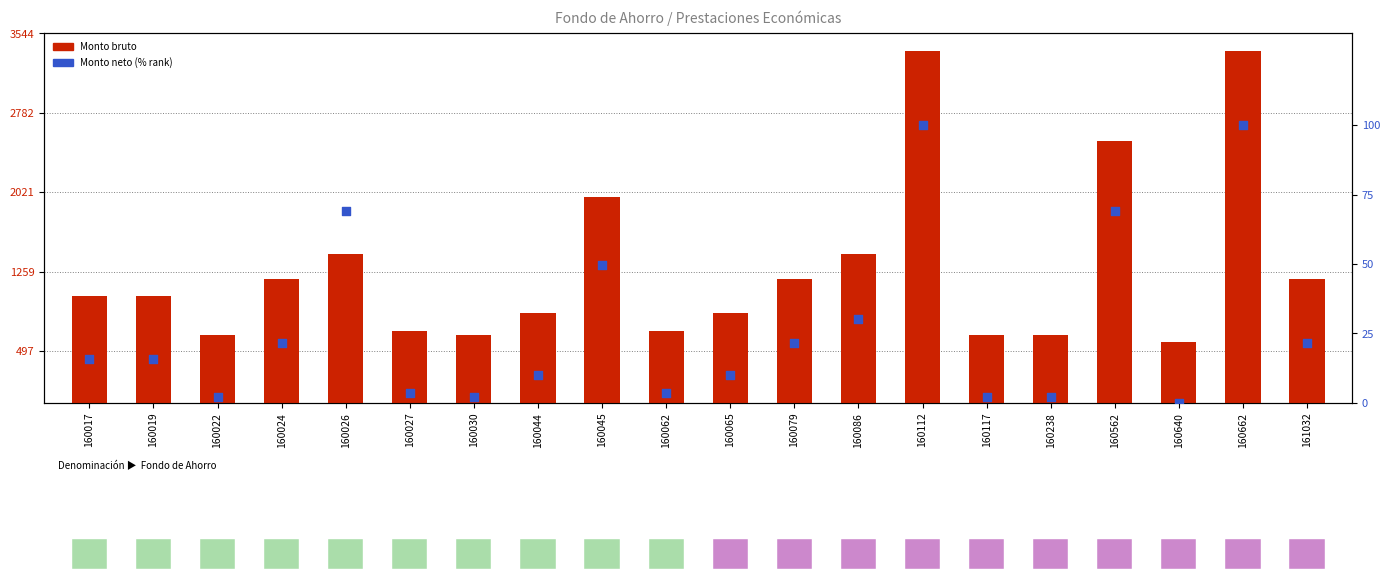

Which series has the largest total across all categories?

Monto bruto